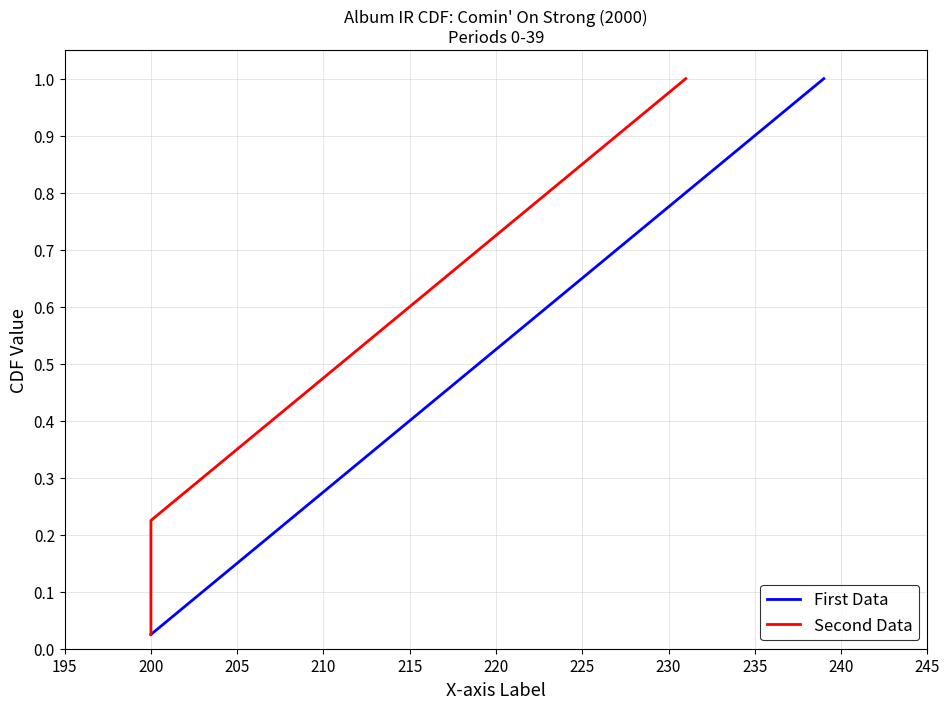

True or false: Second Data has more than 0 points higher than both neighbors.

False